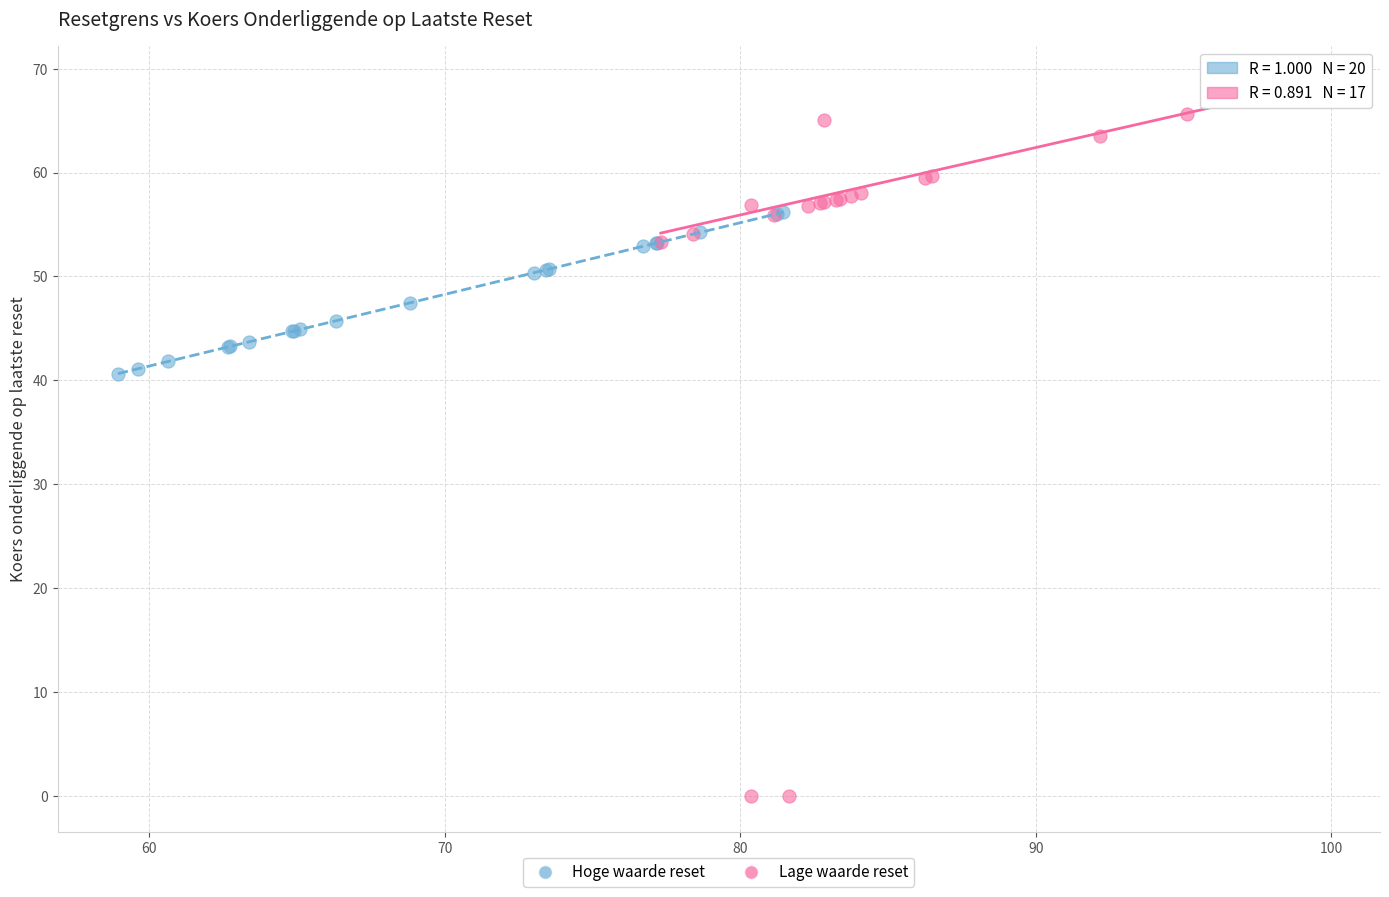

Which series reaches the minimum Y coordinate?

Lage waarde reset